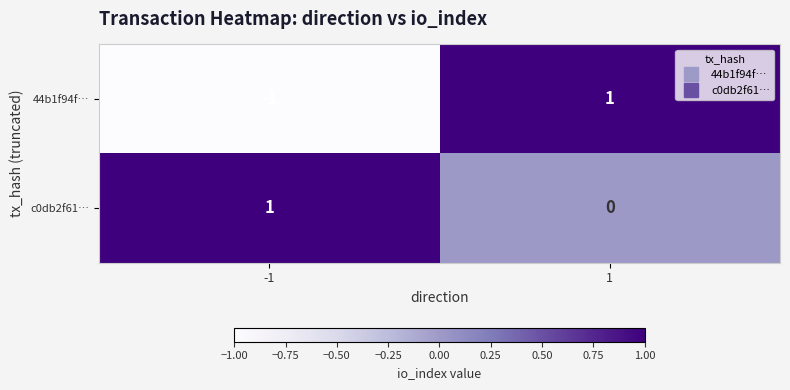

The value of 44b1f94f… at -1 is -1. True or false?

True